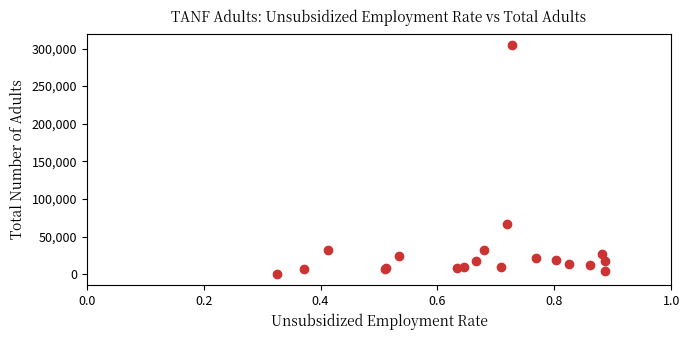

What Y value in the scatter plot is closest to 152564?

66143